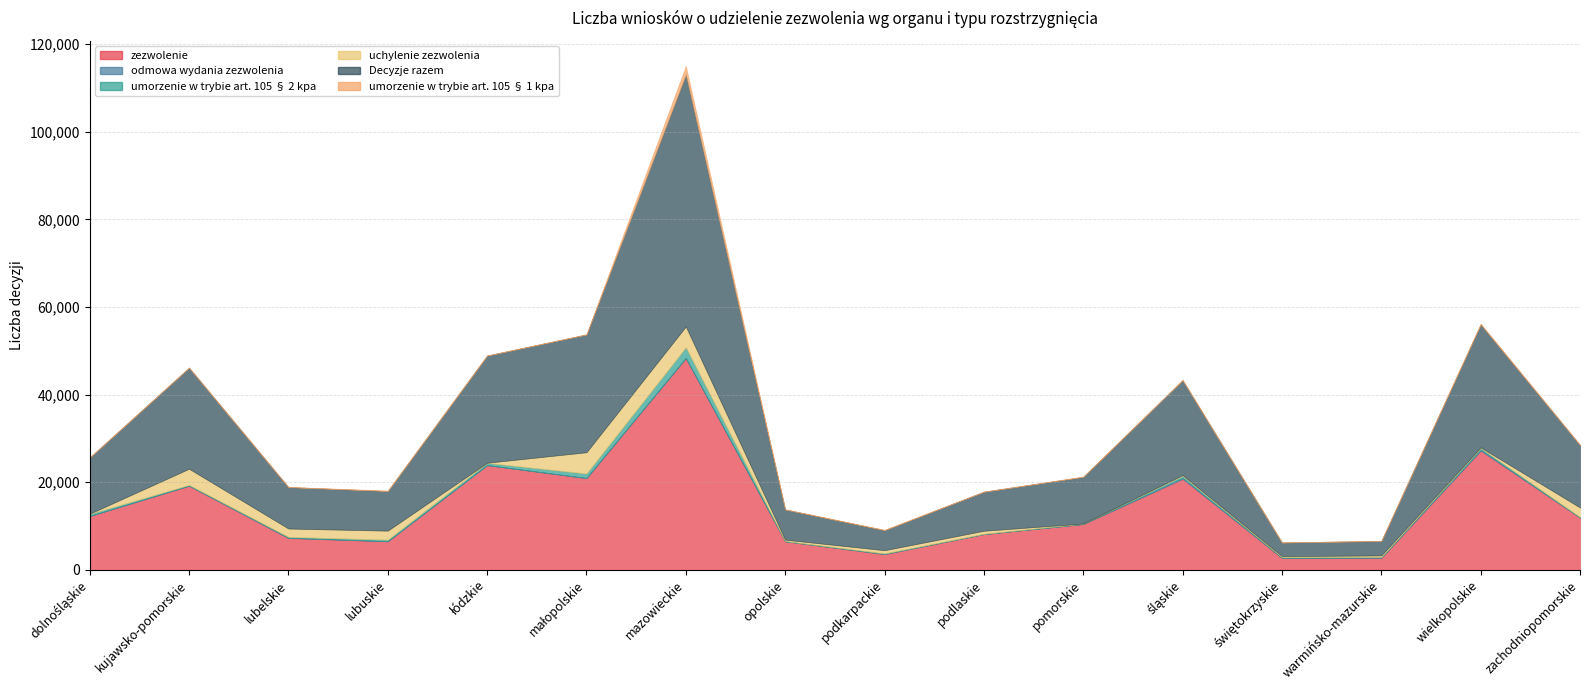

Reading left to right, transcribe all the data shown in this chart.

zezwolenie: dolnośląskie=12297	kujawsko-pomorskie=19178	lubelskie=7274	lubuskie=6521	łódzkie=23913	małopolskie=20960	mazowieckie=48326	opolskie=6516	podkarpackie=3578	podlaskie=8173	pomorskie=10445	śląskie=20761	świętokrzyskie=2740	warmińsko-mazurskie=2727	wielkopolskie=27211	zachodniopomorskie=11923
odmowa wydania zezwolenia: dolnośląskie=5	kujawsko-pomorskie=97	lubelskie=60	lubuskie=47	łódzkie=4	małopolskie=12	mazowieckie=99	opolskie=8	podkarpackie=89	podlaskie=1	pomorskie=48	śląskie=260	świętokrzyskie=23	warmińsko-mazurskie=122	wielkopolskie=235	zachodniopomorskie=45
umorzenie w trybie art. 105 § 2 kpa: dolnośląskie=474	kujawsko-pomorskie=119	lubelskie=200	lubuskie=335	łódzkie=509	małopolskie=1028	mazowieckie=2401	opolskie=69	podkarpackie=85	podlaskie=63	pomorskie=95	śląskie=458	świętokrzyskie=155	warmińsko-mazurskie=90	wielkopolskie=383	zachodniopomorskie=91
uchylenie zezwolenia: dolnośląskie=46	kujawsko-pomorskie=3695	lubelskie=1908	lubuskie=2054	łódzkie=37	małopolskie=4858	mazowieckie=4748	opolskie=301	podkarpackie=736	podlaskie=694	pomorskie=4	śląskie=168	świętokrzyskie=213	warmińsko-mazurskie=362	wielkopolskie=137	zachodniopomorskie=2178
Decyzje razem: dolnośląskie=12837	kujawsko-pomorskie=23090	lubelskie=9466	lubuskie=9048	łódzkie=24478	małopolskie=26894	mazowieckie=57528	opolskie=6912	podkarpackie=4583	podlaskie=8931	pomorskie=10654	śląskie=21680	świętokrzyskie=3133	warmińsko-mazurskie=3308	wielkopolskie=28101	zachodniopomorskie=14278
umorzenie w trybie art. 105 § 1 kpa: dolnośląskie=15	kujawsko-pomorskie=1	lubelskie=24	lubuskie=91	łódzkie=15	małopolskie=36	mazowieckie=1954	opolskie=18	podkarpackie=95	podlaskie=0	pomorskie=62	śląskie=33	świętokrzyskie=2	warmińsko-mazurskie=7	wielkopolskie=135	zachodniopomorskie=41